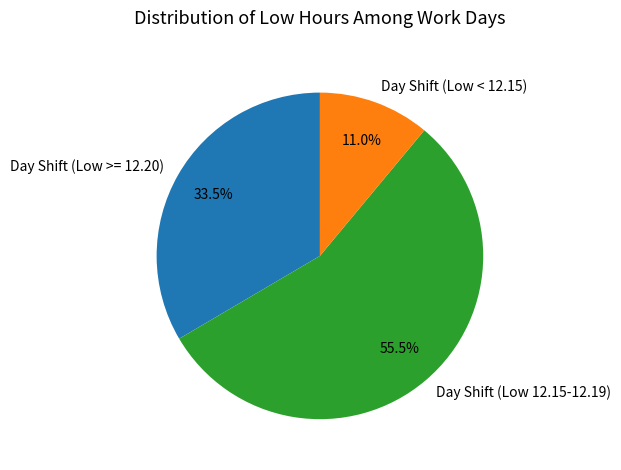

How many segments does this pie chart have?

3